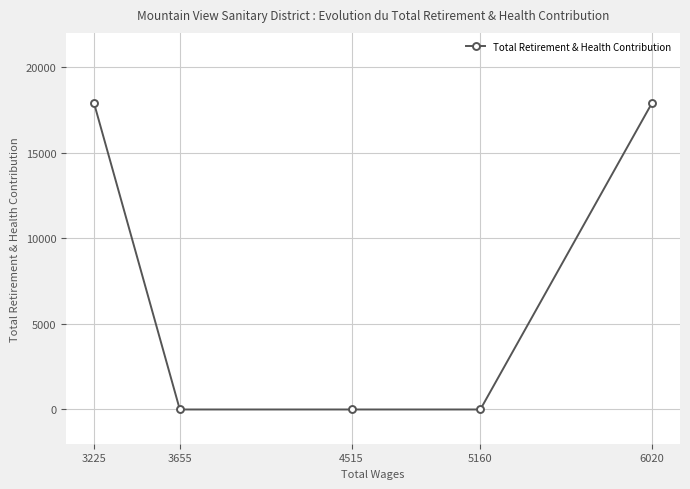

How many positive values are there?

2